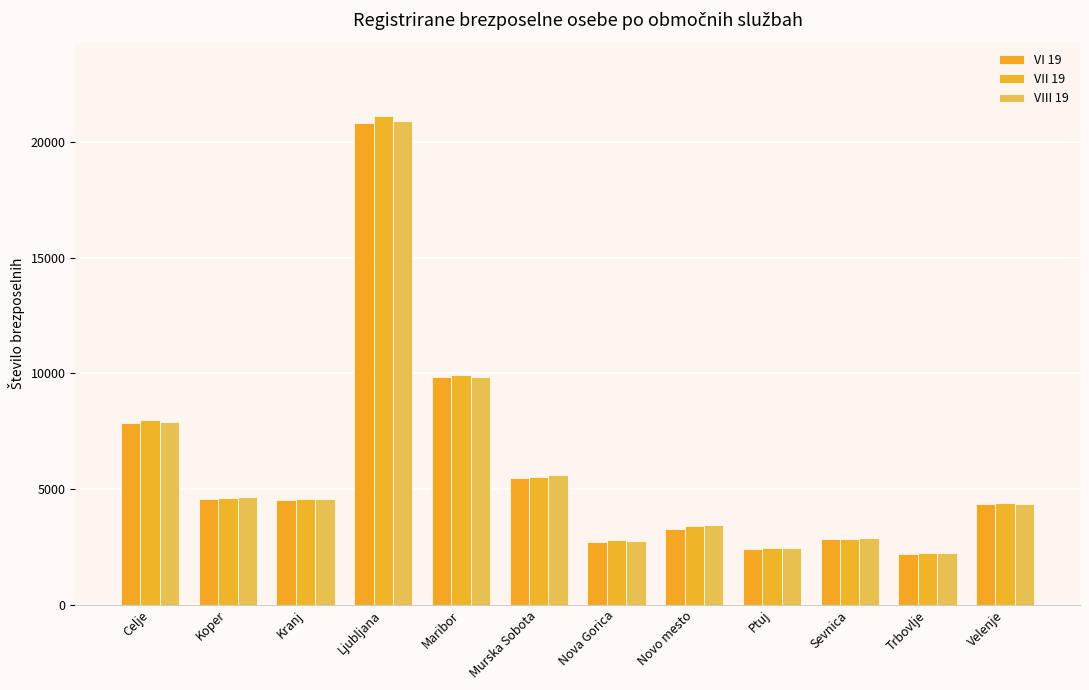

What is the average value of the VII 19 series?

5988